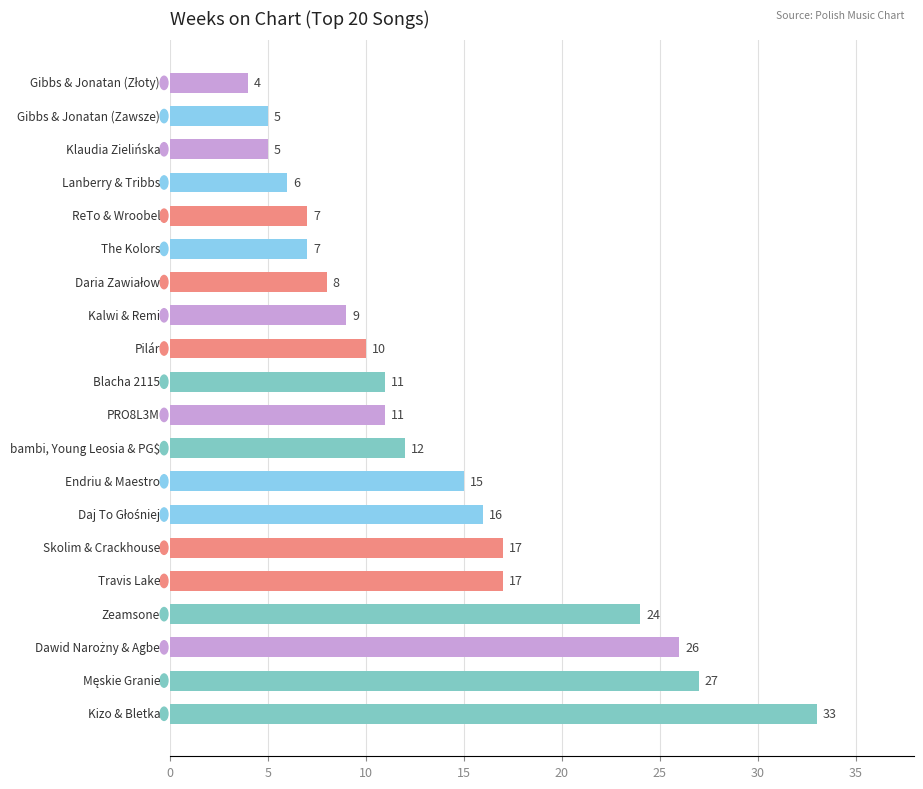

How many bars are there in total?

20